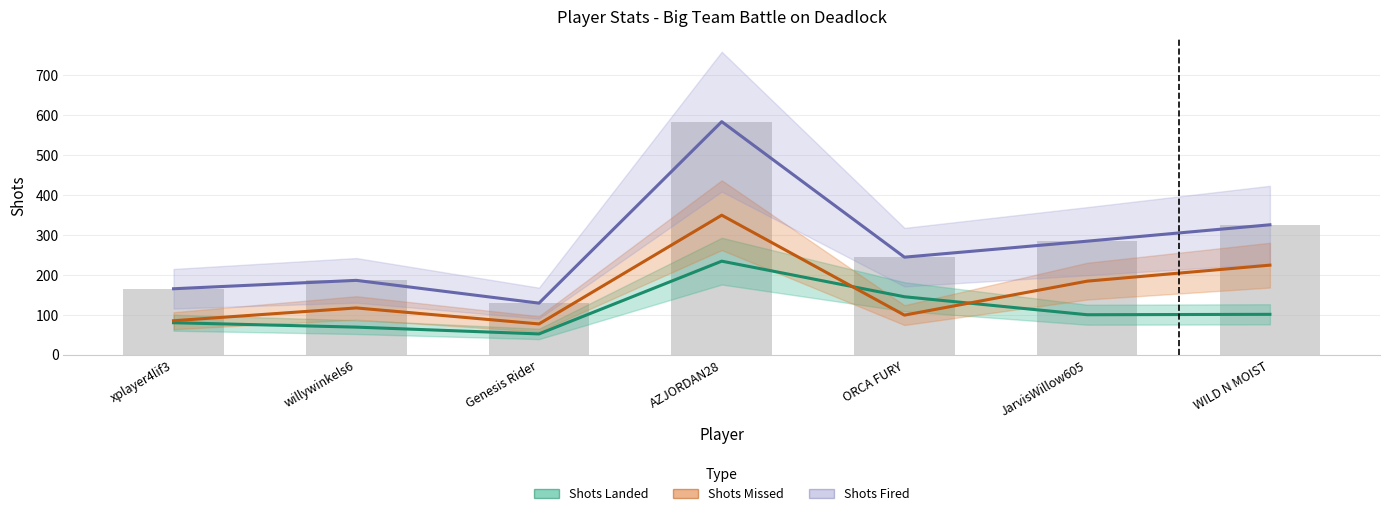

Where does the Shots Landed series first go above 100?

AZJORDAN28